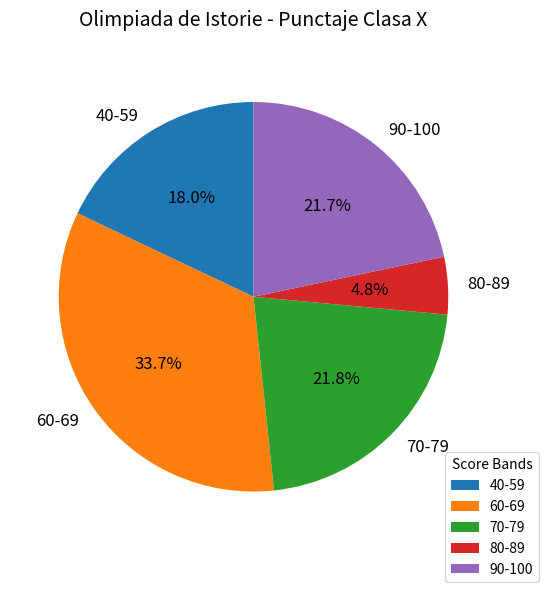

Between 40-59 and 90-100, which is larger?

90-100